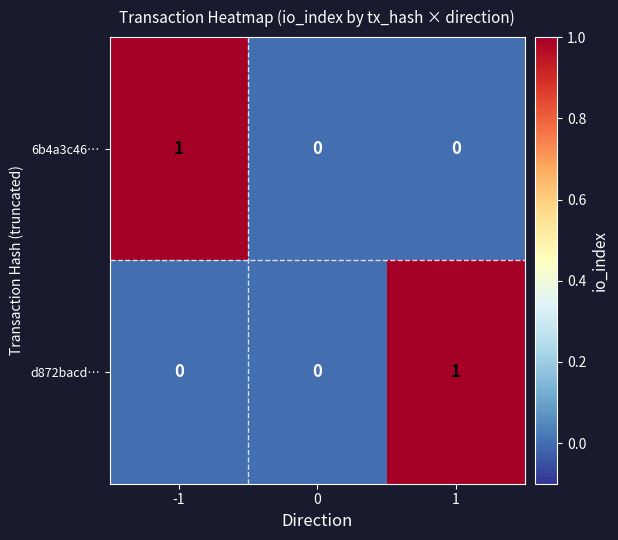

Is it true that 6b4a3c46… equals 0 at 0?

True